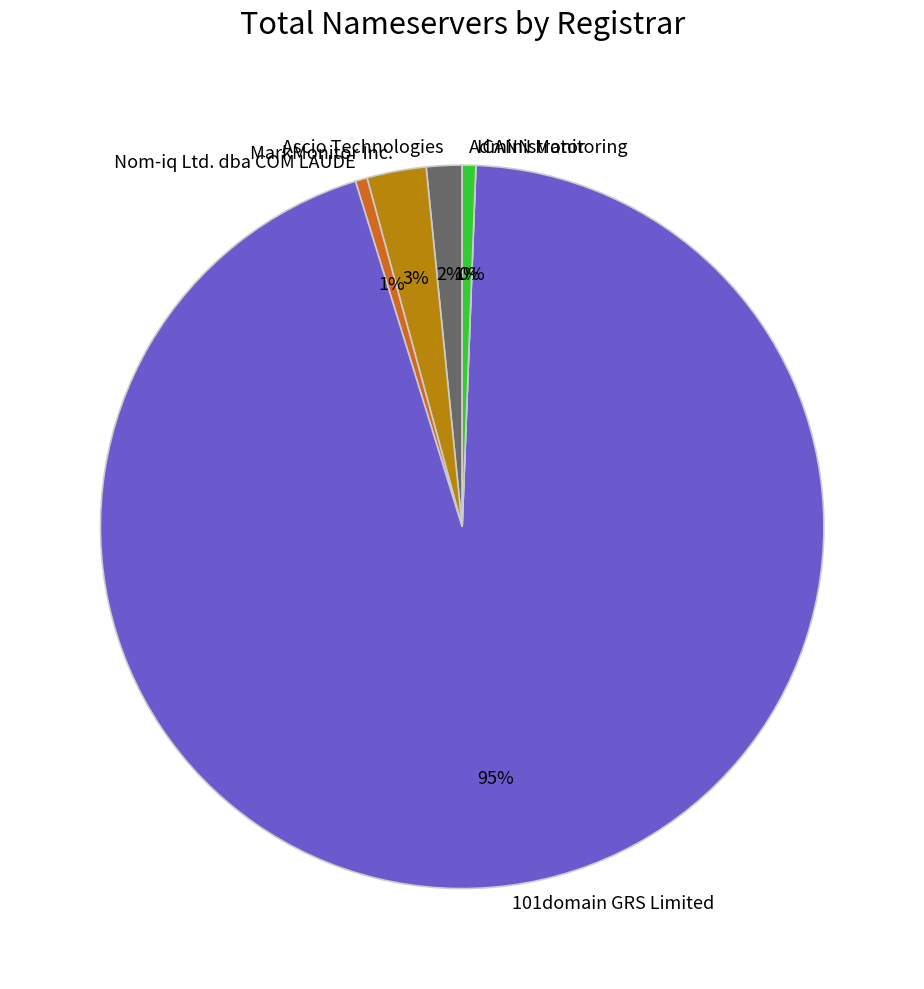

What percentage is NOT represented by Administrator?

99.4%